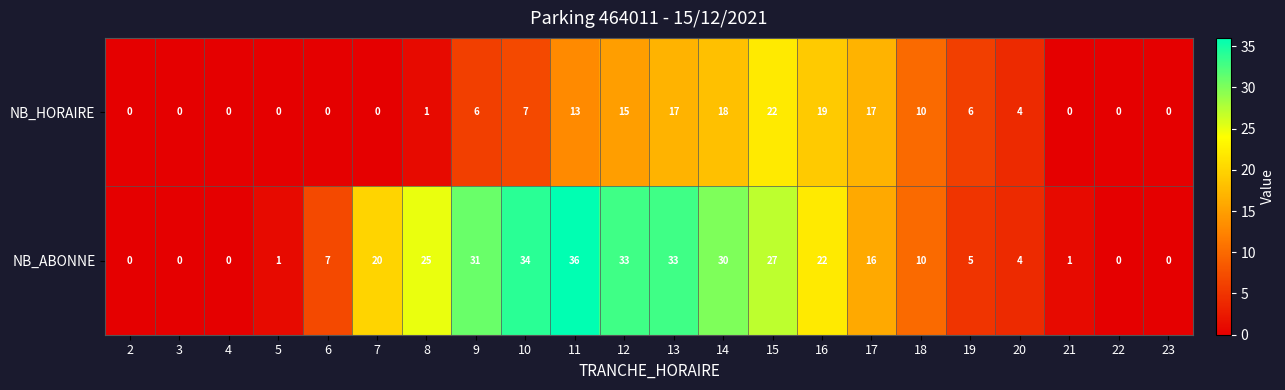

What is the maximum value shown in the chart?

36